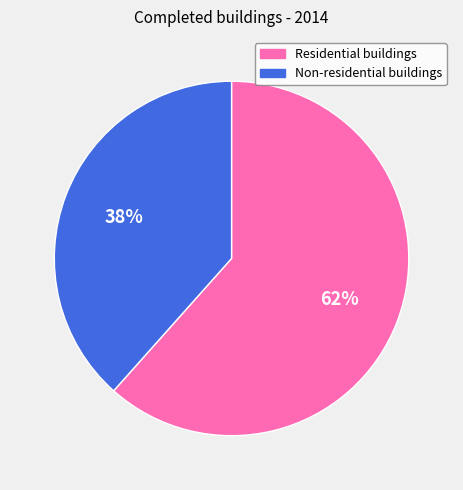

Does Residential buildings represent more than half of the total?

Yes